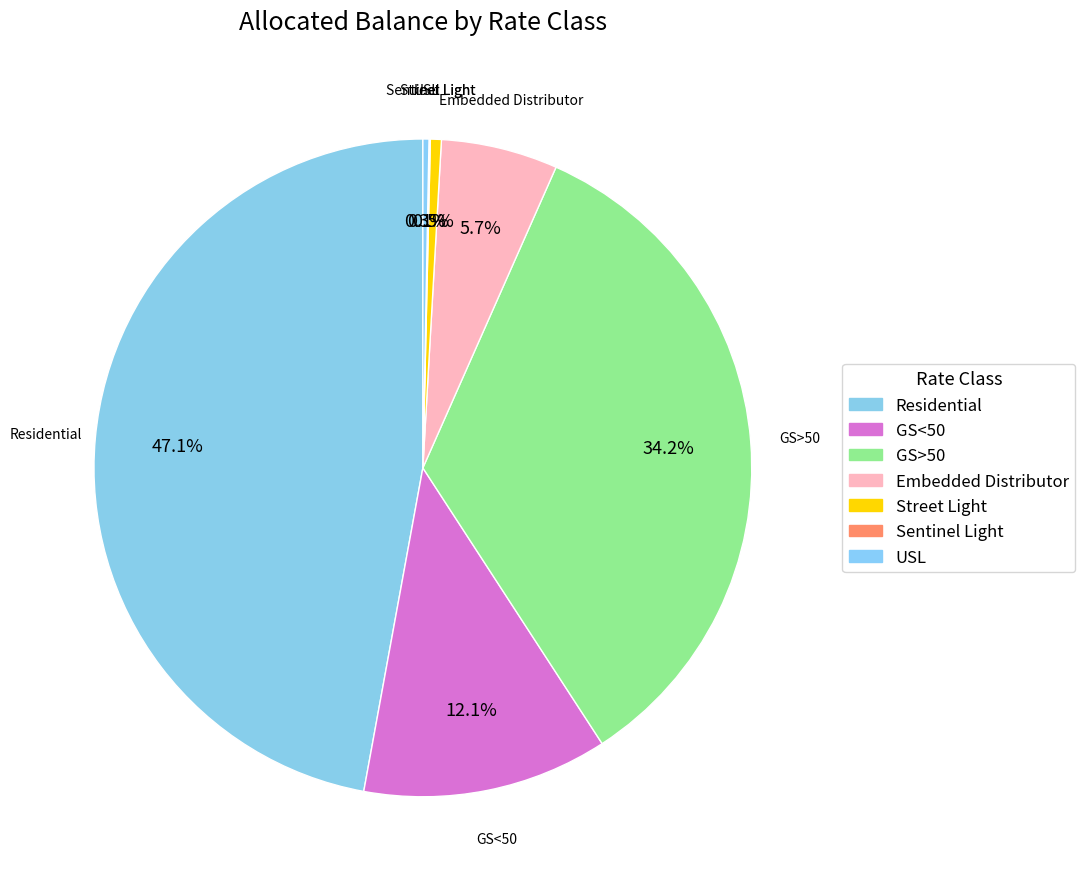

How many segments does this pie chart have?

7